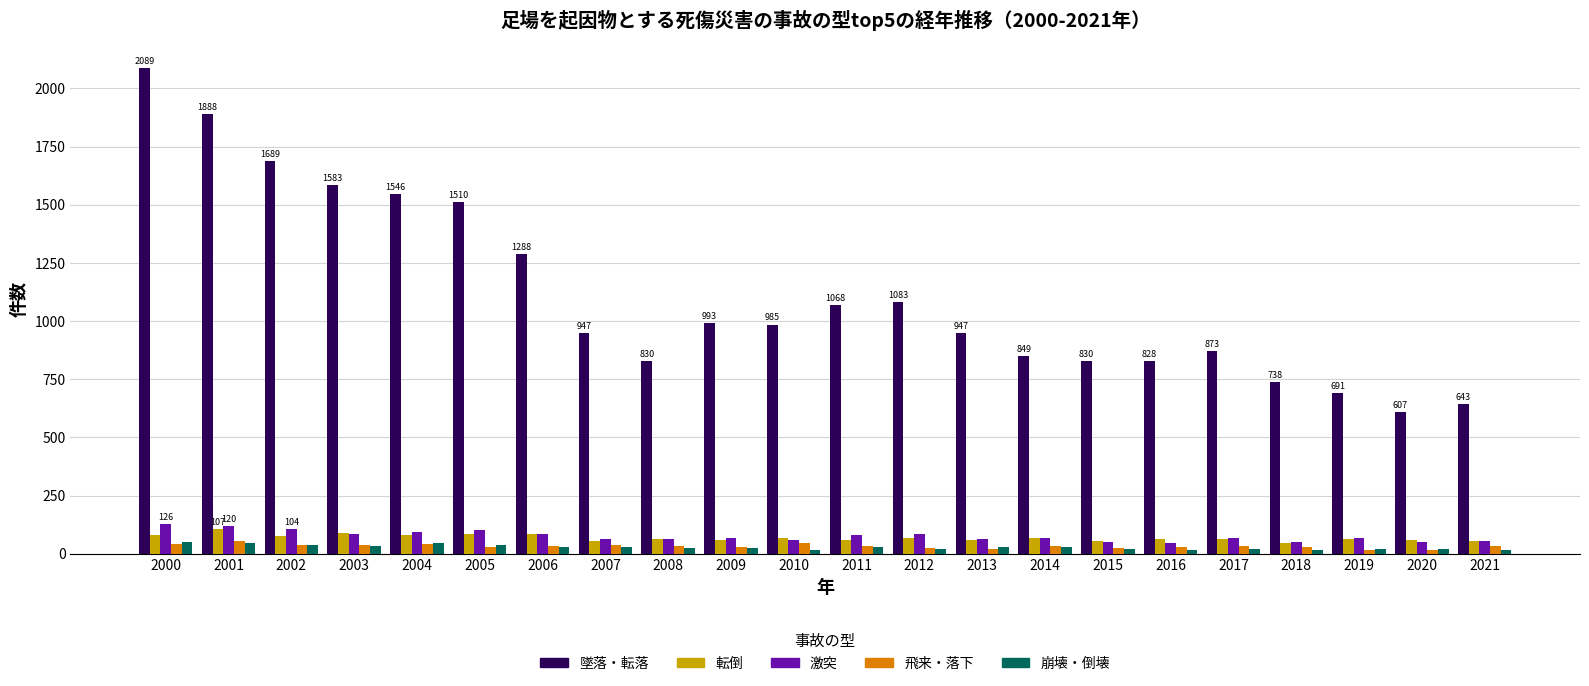

How many values in the 崩壊・倒壊 series are below 27?

11